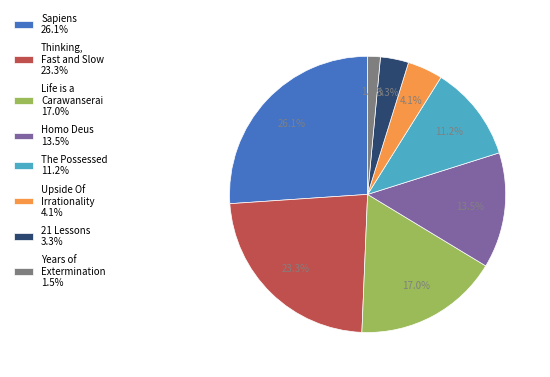

How many segments does this pie chart have?

8